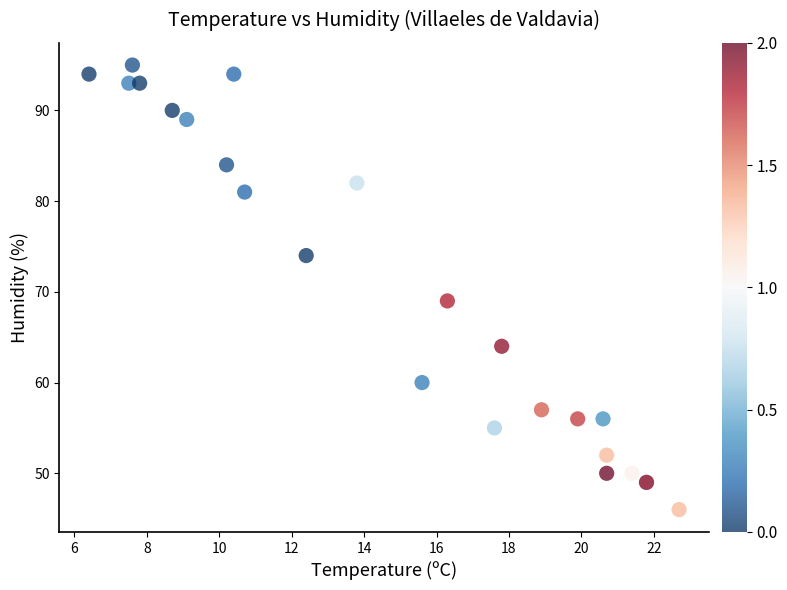

What Y value in the scatter plot is closest to 70?

69